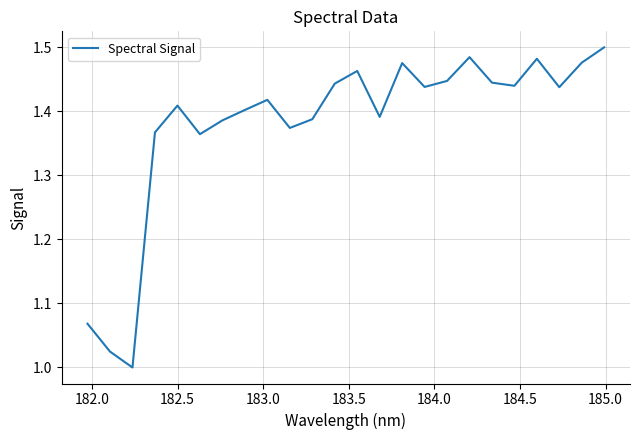

How many lines are shown in the chart?

1